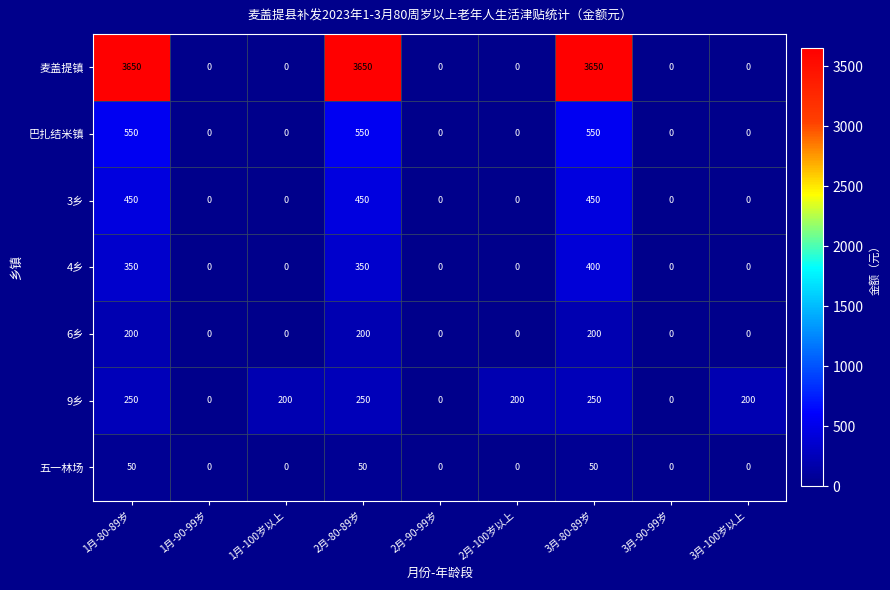

True or false: 五一林场 has a value of 0 at 1月-100岁以上.

True